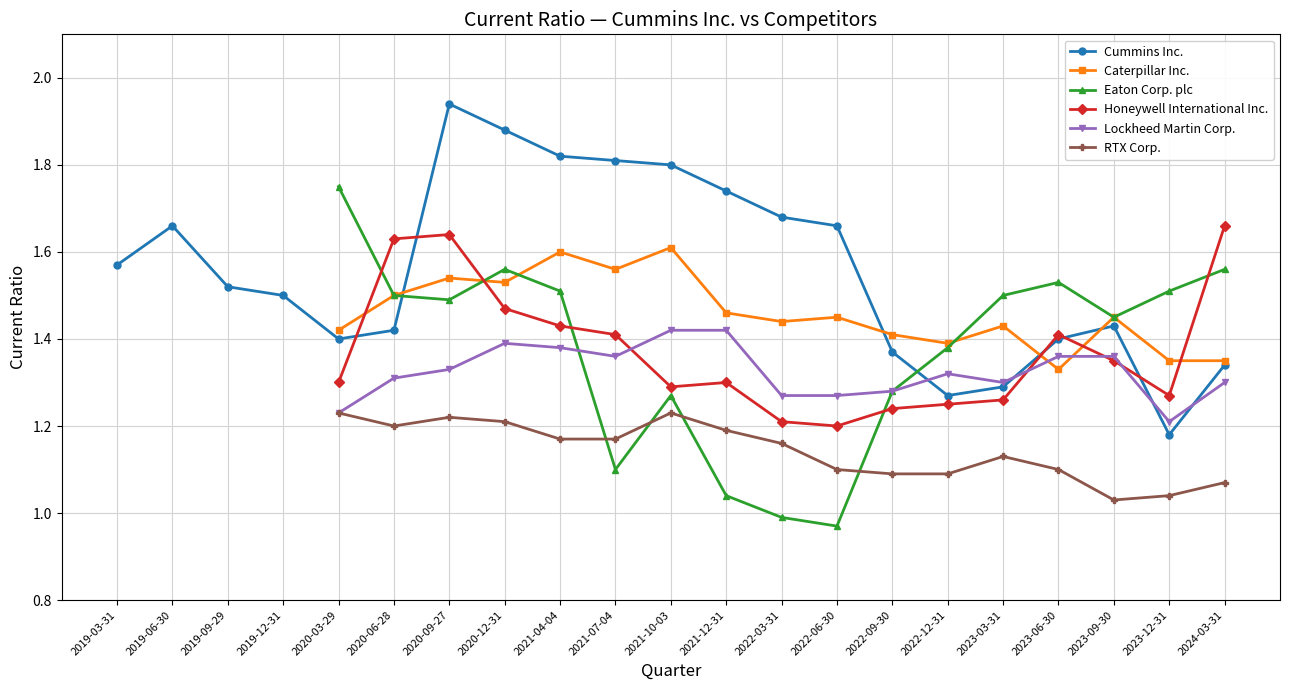

What value does the Eaton Corp. plc series have at 2022-12-31?

1.4